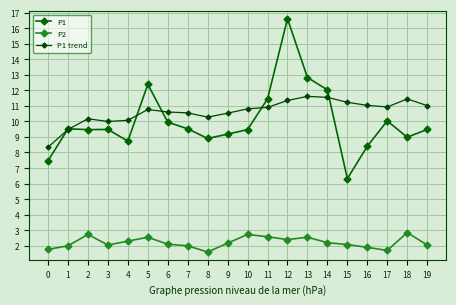

Reading right to left, extract all data points from this chart.

P1: 19=9.5	18=9.0	17=10.0	16=8.4	15=6.3	14=12.0	13=12.8	12=16.6	11=11.4	10=9.5	9=9.2	8=8.9	7=9.5	6=9.9	5=12.4	4=8.7	3=9.5	2=9.5	1=9.5	0=7.5
P2: 19=2.0	18=2.9	17=1.7	16=1.9	15=2.1	14=2.2	13=2.5	12=2.4	11=2.6	10=2.7	9=2.2	8=1.6	7=2.0	6=2.1	5=2.5	4=2.3	3=2.0	2=2.7	1=2.0	0=1.8
P1 trend: 19=11.0	18=11.4	17=10.9	16=11.0	15=11.2	14=11.5	13=11.6	12=11.3	11=10.9	10=10.8	9=10.5	8=10.3	7=10.5	6=10.6	5=10.8	4=10.1	3=10.0	2=10.2	1=9.5	0=8.3